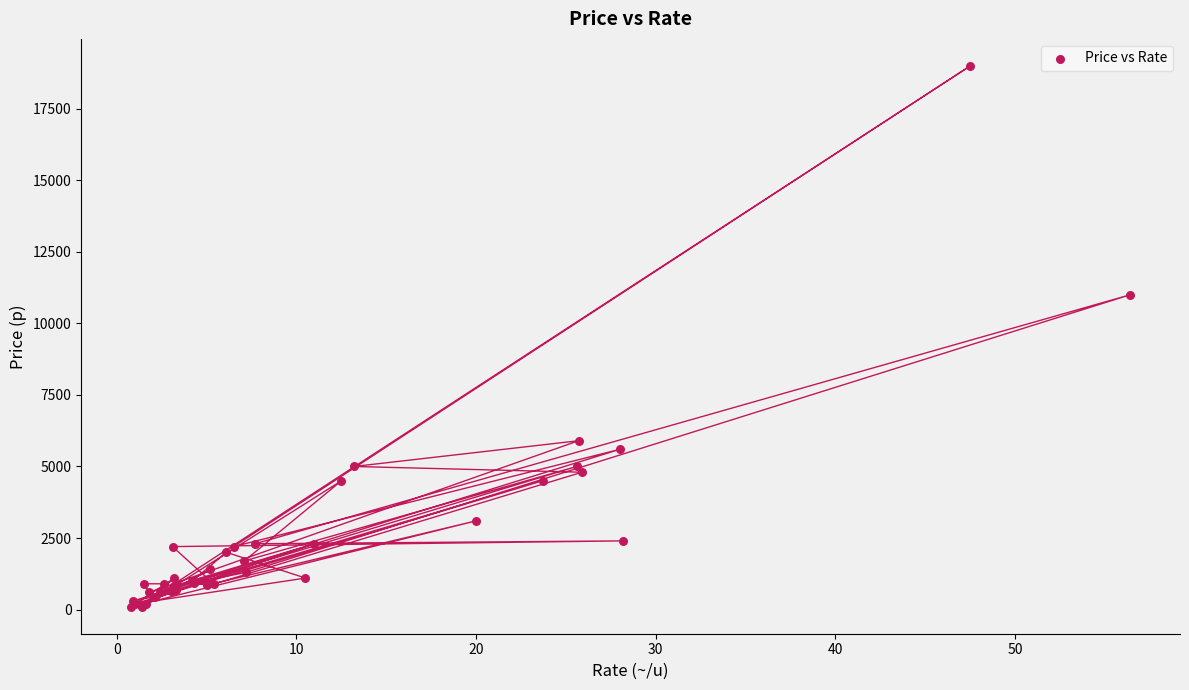

What Y value in the scatter plot is closest to 9550?

11000